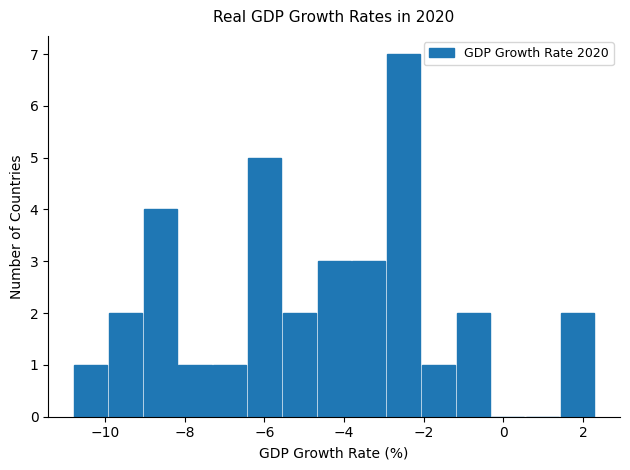

How tall is the bar that spans -1.2 to -0.4 on the x-axis? Neither the bar edges nor the heights are printed on the chart, so give them approximately, as read against the axes.

2